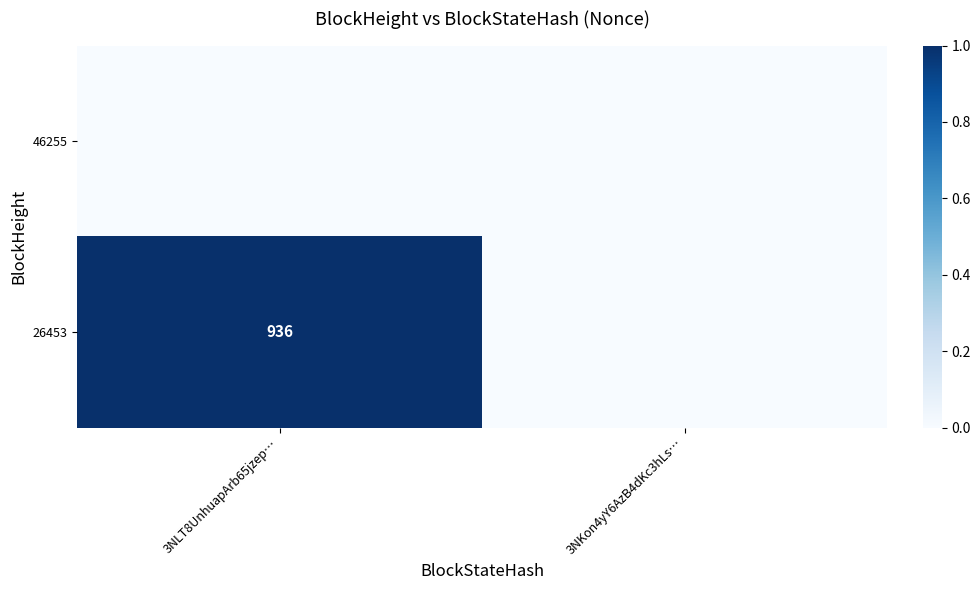

The 26453 series shows 936 at 3NLT8UnhuapArb65jzep…. True or false?

True